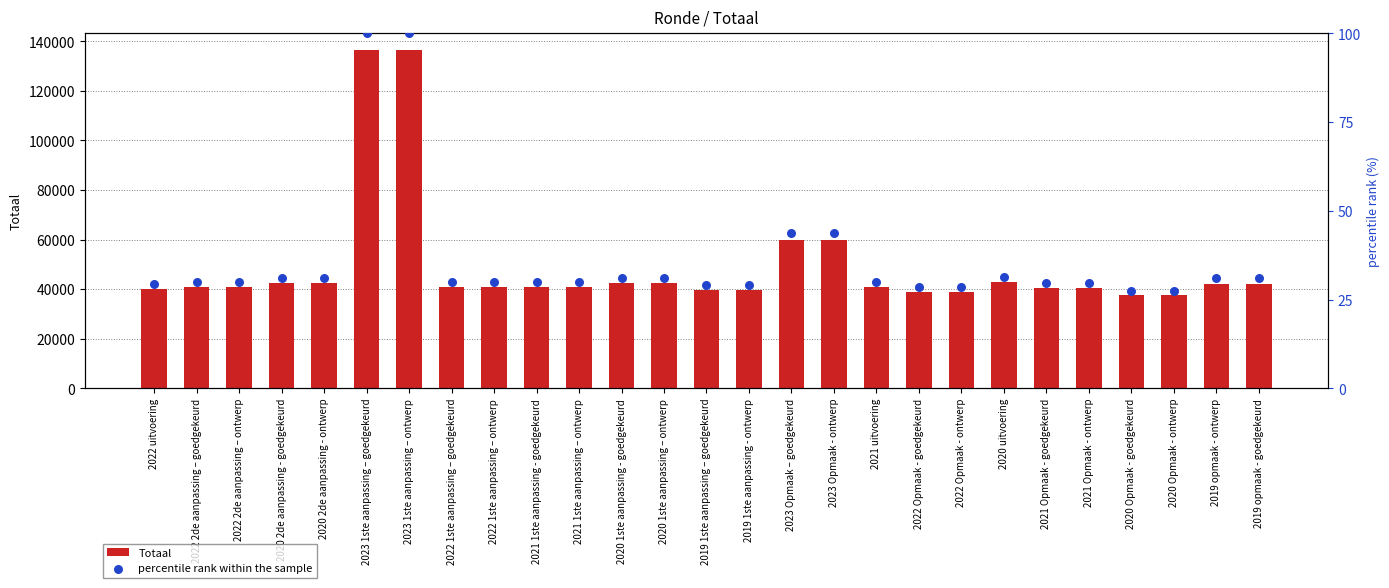

At how many categories does at least one series exceed 31327?

27